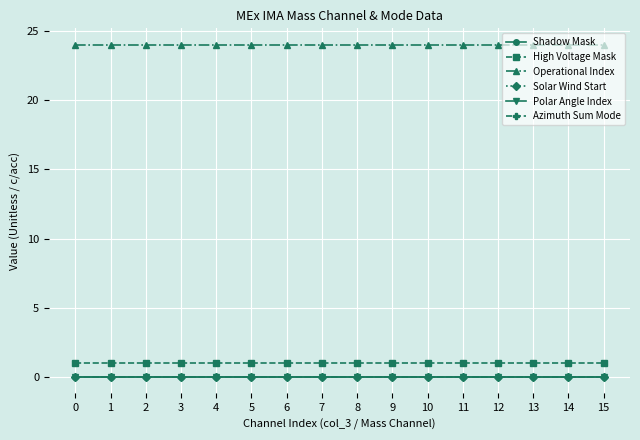

Is this an area chart (filled region under the line)?

No